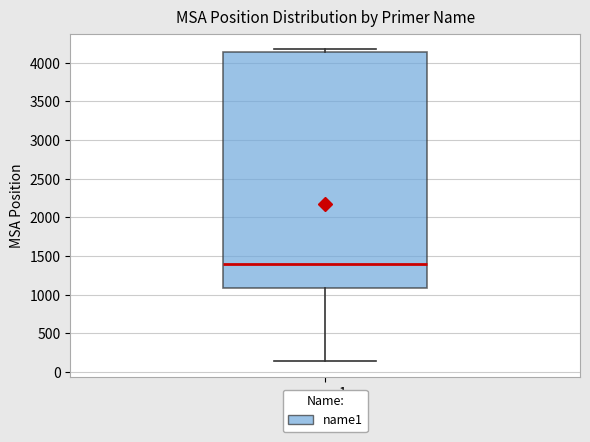

Read this box plot against the y-axis: the position of the median line, the range covered by the box, and the ends of both whiskers. The values are not printed on the chart, so give them approximately, as read against the axis.

median 1400, box 1100 to 4150, whiskers 150 to 4200